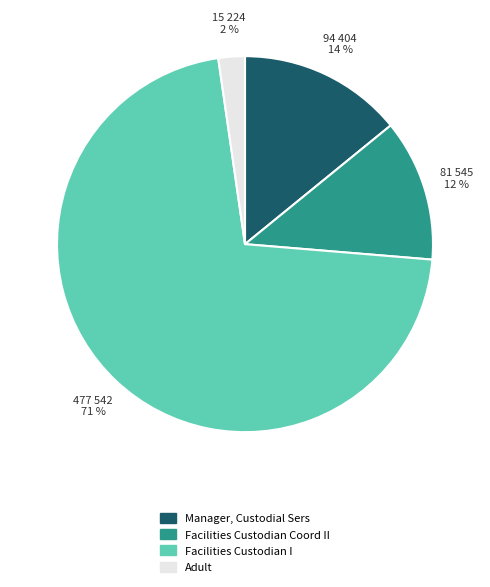

Is there any slice that represents more than half of the pie?

Yes